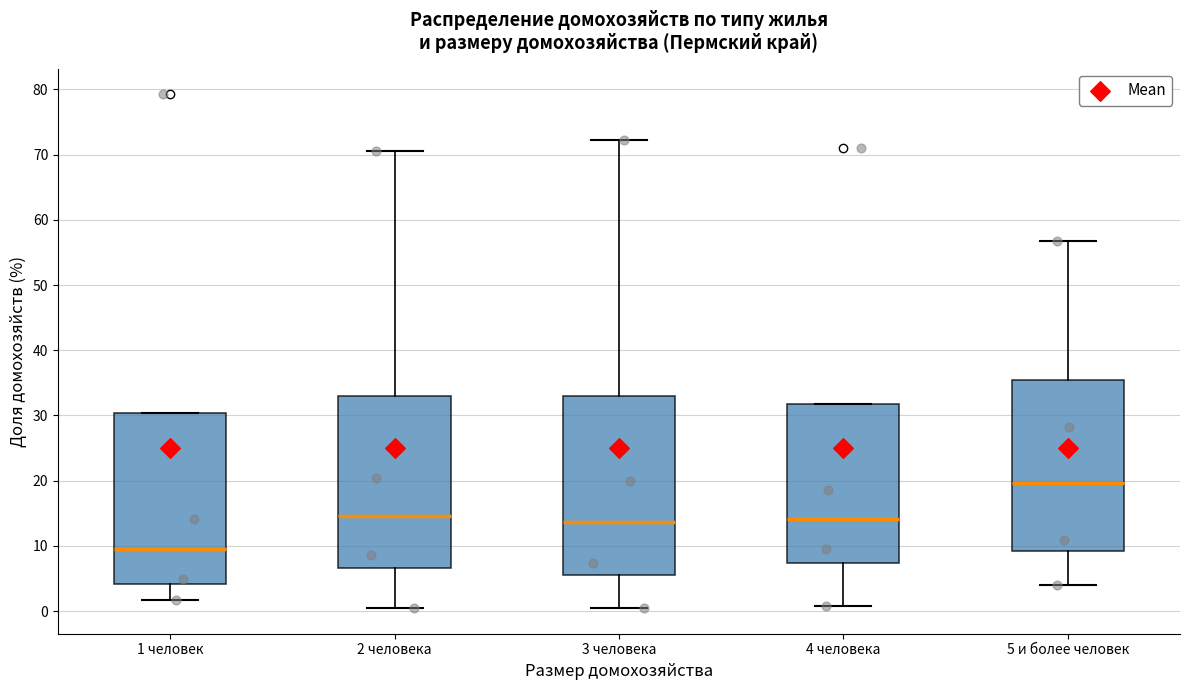

Which box is the tallest, from its lower edge to its upper edge?

3 человека